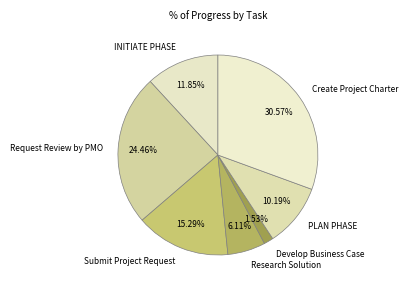

Which category has the biggest portion of the pie?

Create Project Charter